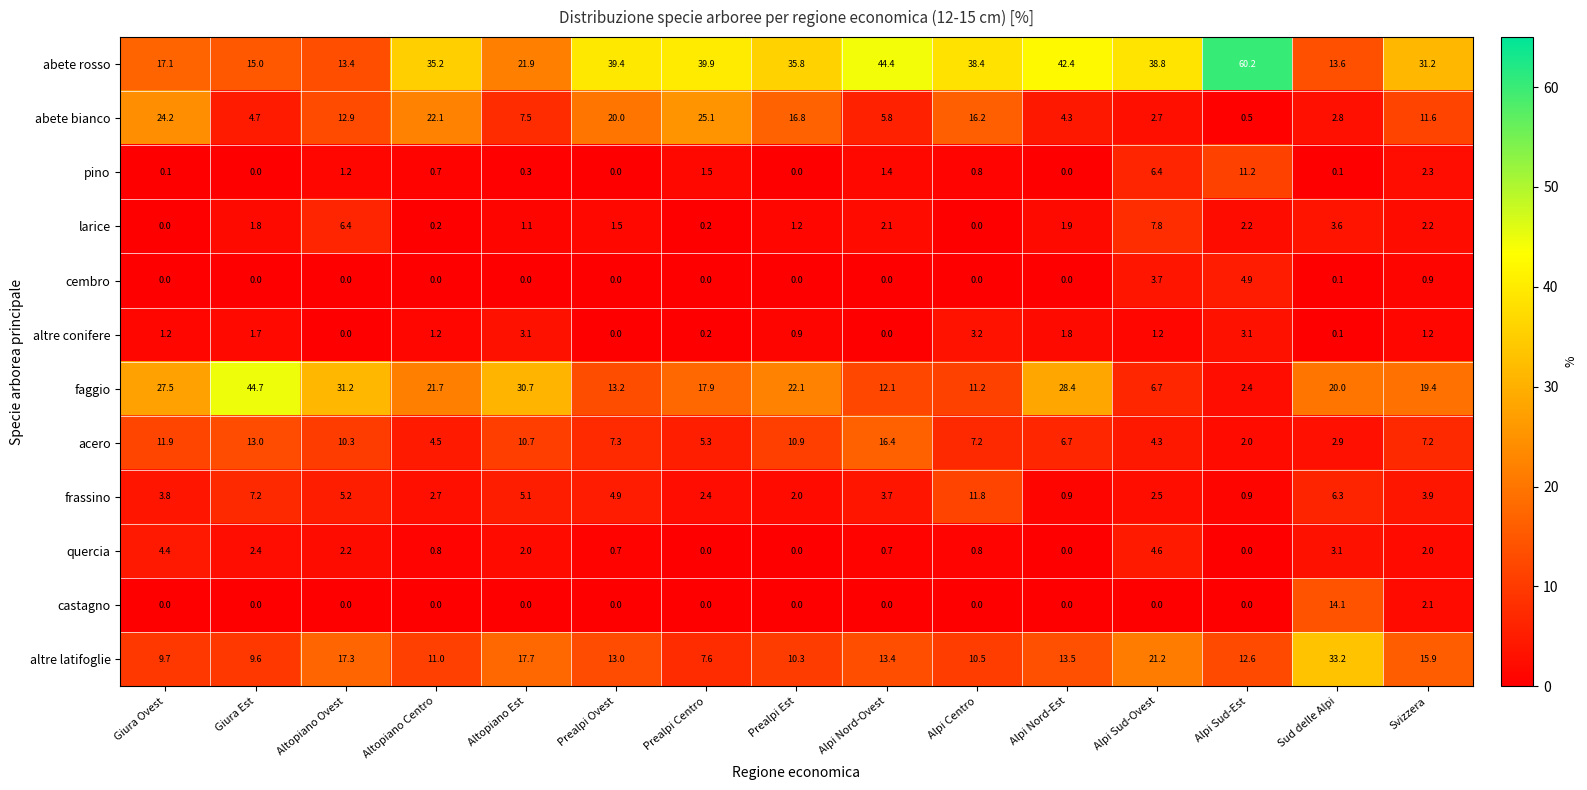

What is the difference between the pino values at Altopiano Est and Alpi Nord-Est?

0.3